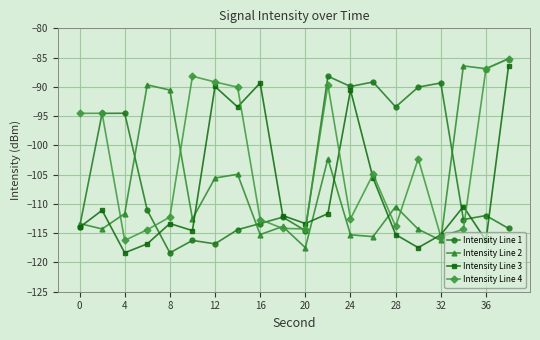

What is the minimum value for Intensity Line 2?

-117.5